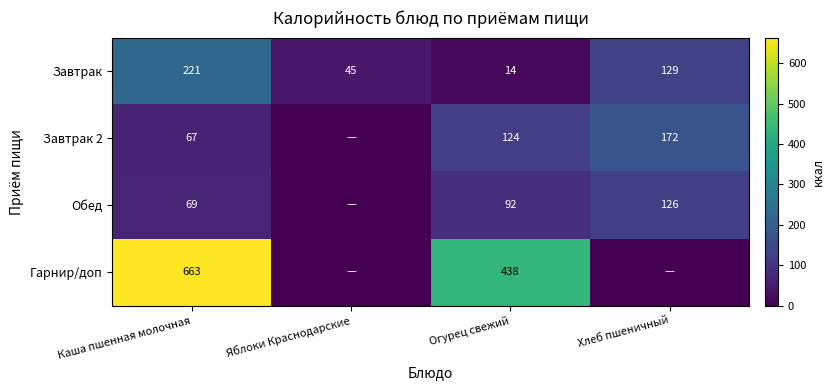

Count the number of data series in this chart.

4